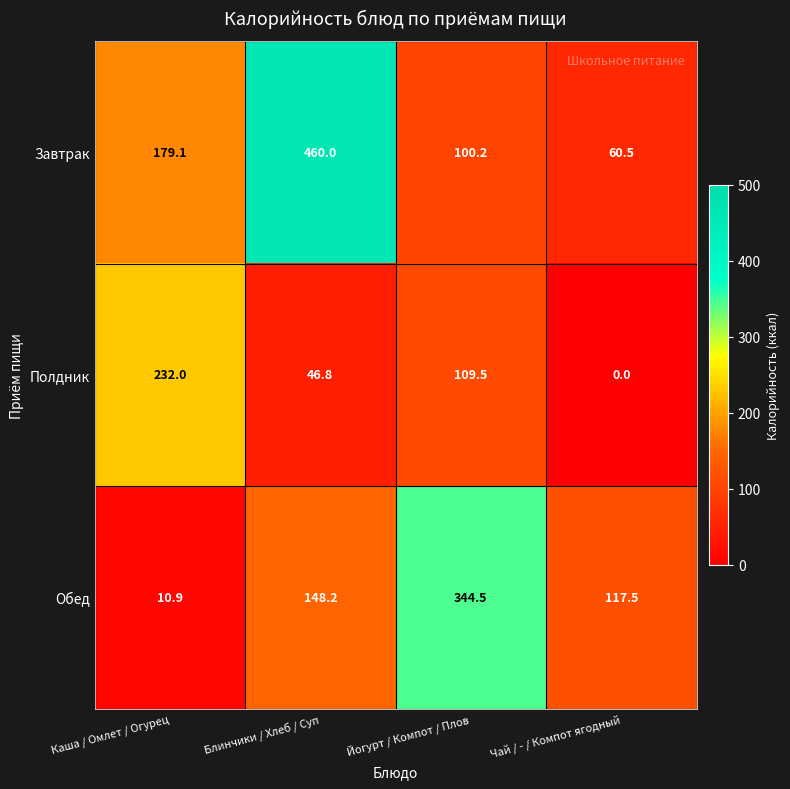

At which label does Завтрак reach its minimum?

Чай / - / Компот ягодный